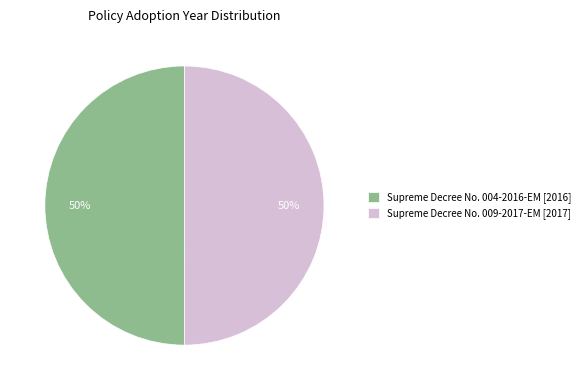

Do Supreme Decree No. 009-2017-EM [2017] and Supreme Decree No. 004-2016-EM [2016] together represent more than half of the pie?

Yes